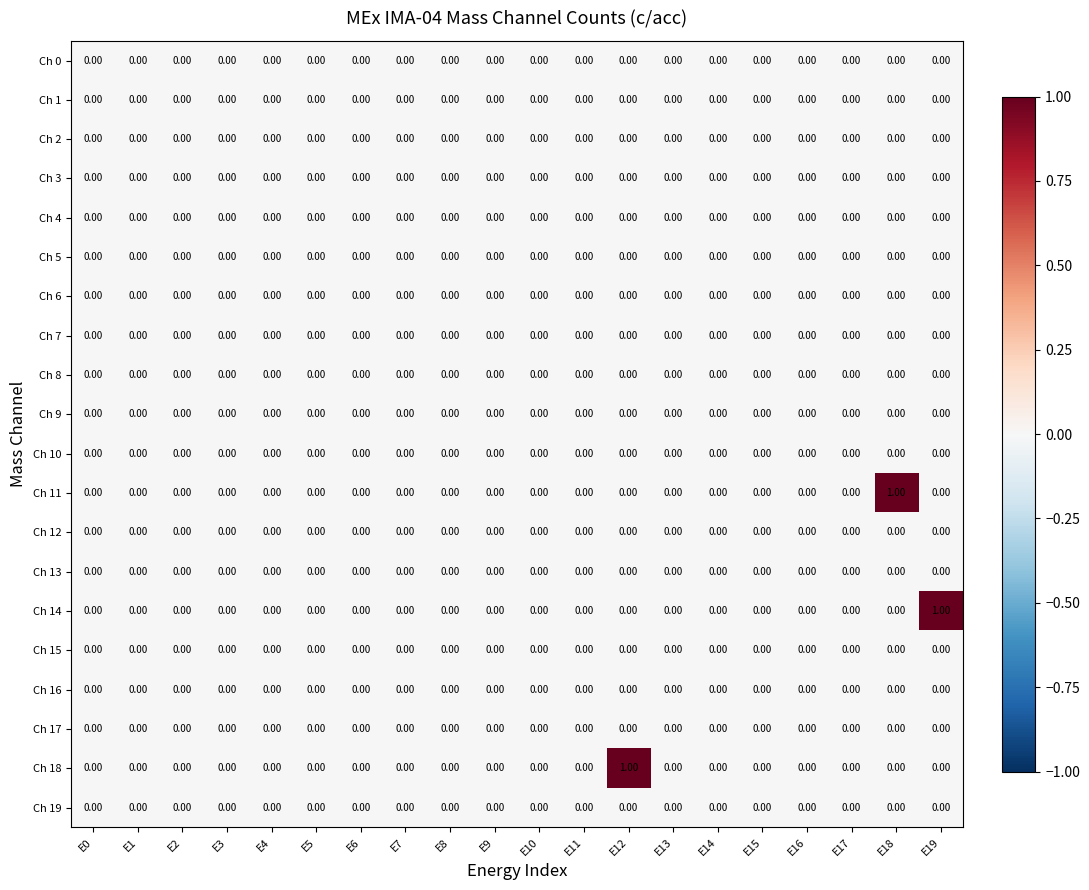

Count the number of categories in the chart.

20